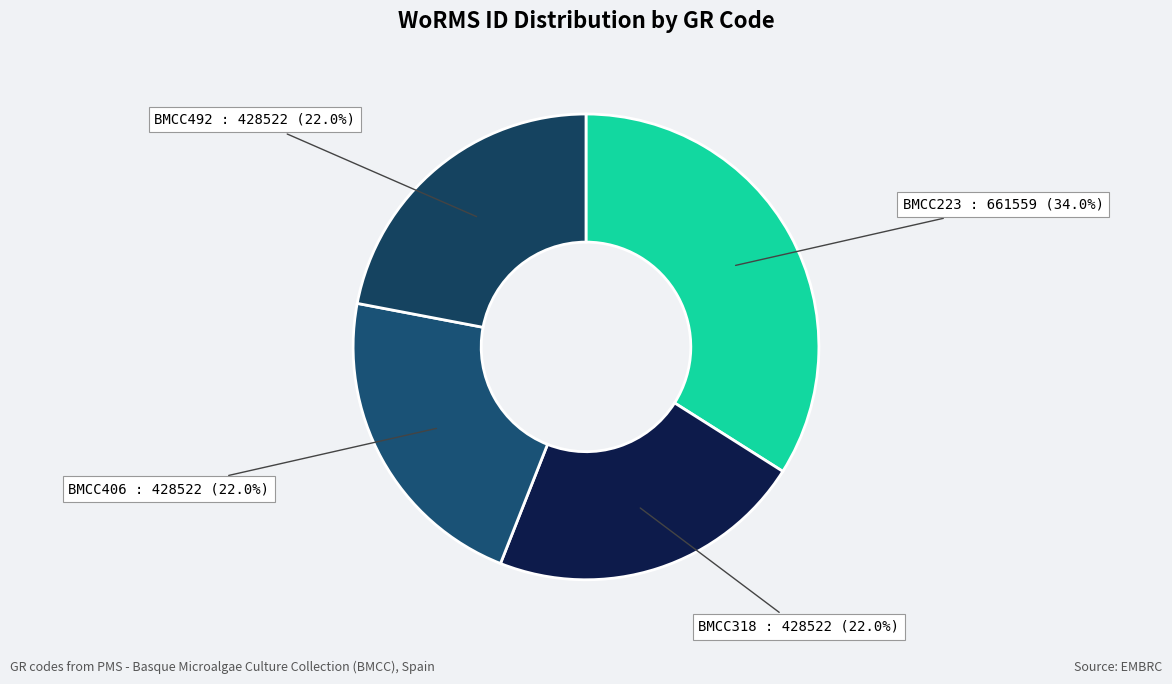

What portion of the pie excludes BMCC223?

66.0%